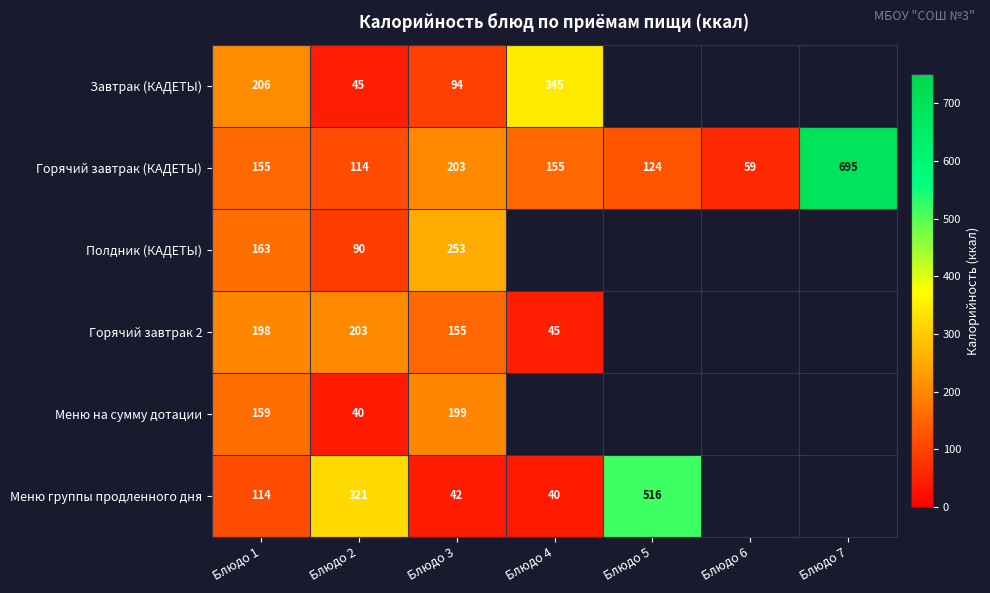

What is the difference between the highest and lowest values at Блюдо 1?

92